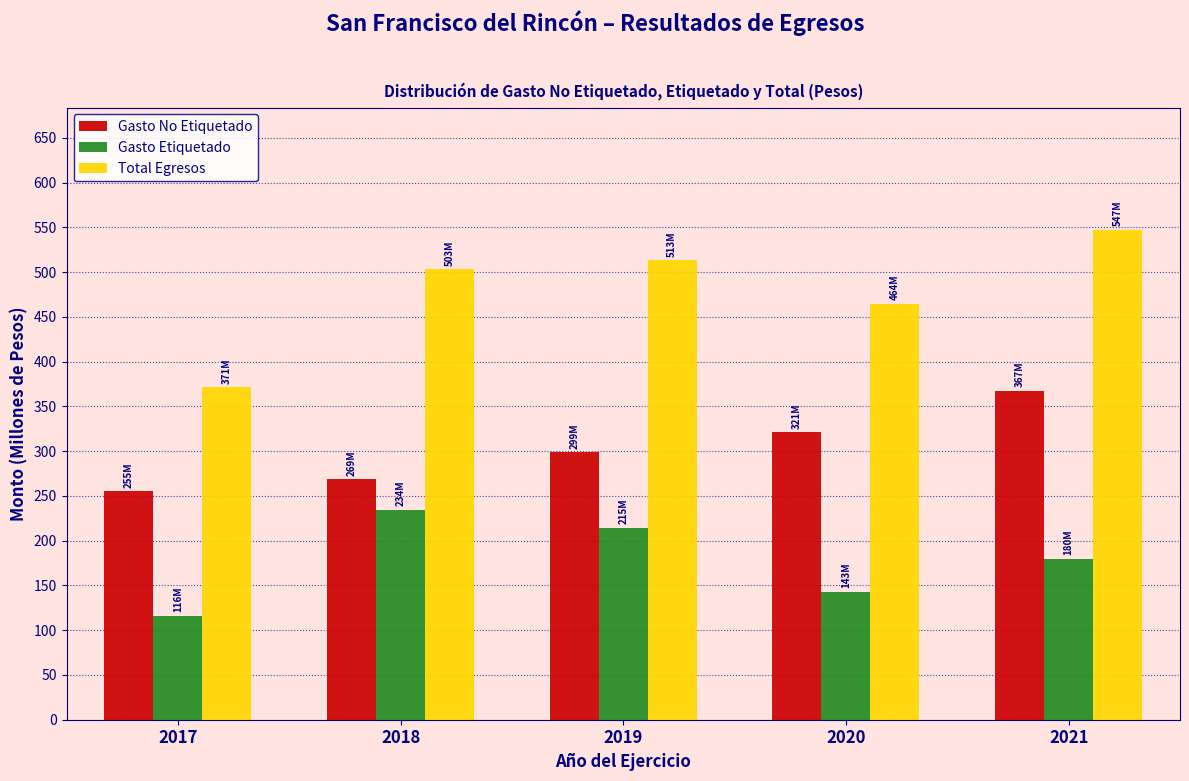

Reading left to right, list all the values displayed in this chart.

Gasto No Etiquetado: 255.4	268.8	298.8	321.3	367.5
Gasto Etiquetado: 116.1	234.4	214.6	143.1	179.7
Total Egresos: 371.4	503.2	513.4	464.4	547.1